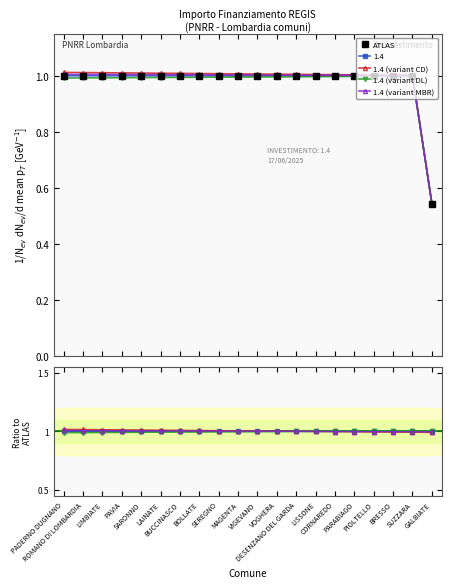

Between LAINATE and BRESSO, which series saw the biggest shift?

1.4 (variant CD)